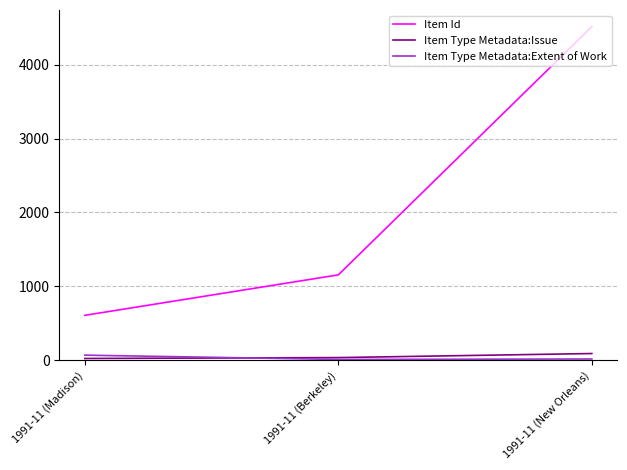

Between 1991-11 (Berkeley) and 1991-11 (New Orleans), which series saw the biggest shift?

Item Id